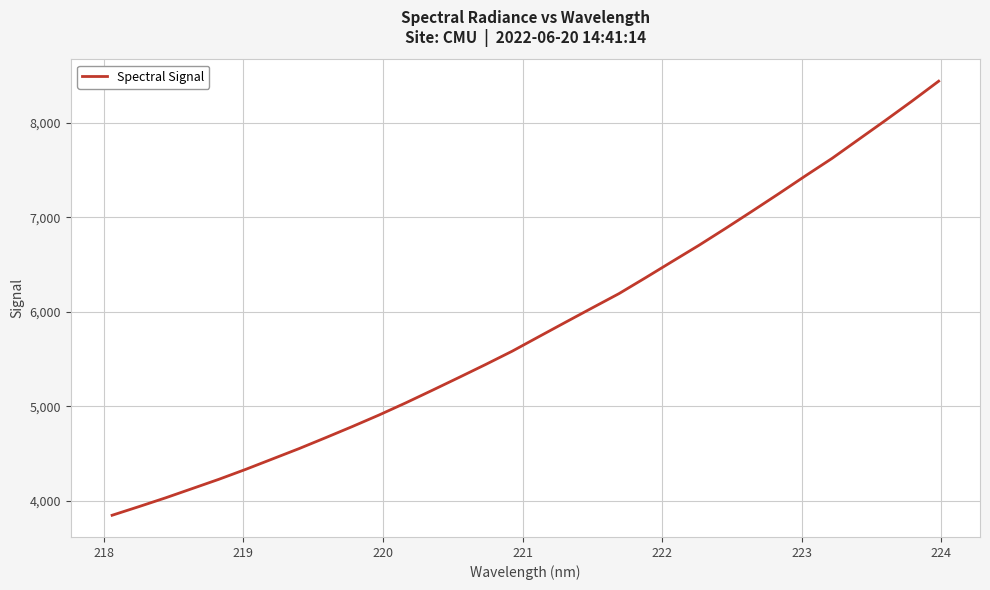

What is the minimum value shown in the chart?

3843.9